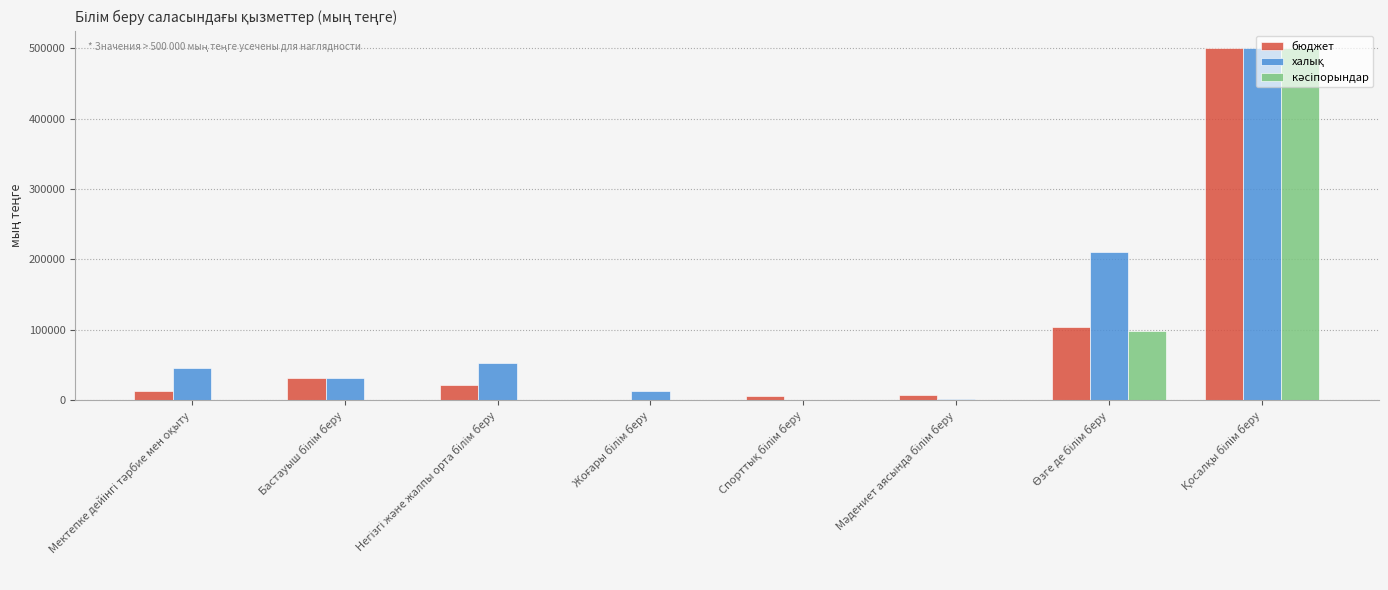

Does the chart contain stacked bars?

No